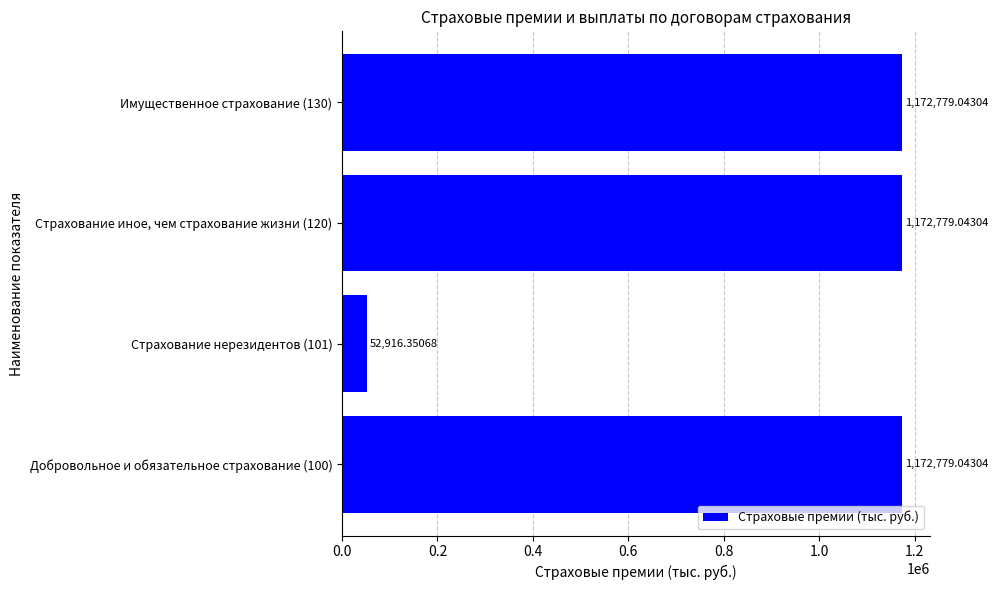

Approximately how many times larger is the value at Добровольное и обязательное страхование (100) compared to Имущественное страхование (130)?

1.0